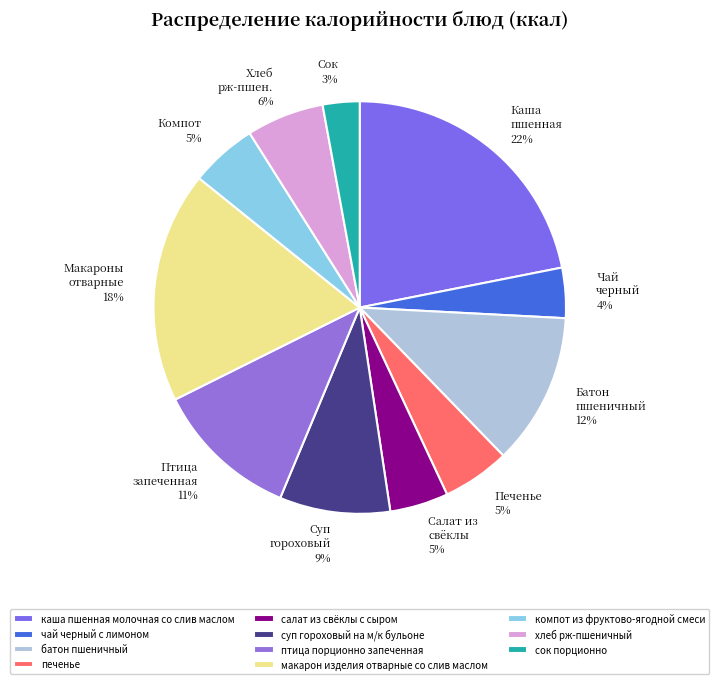

Does каша пшенная молочная со слив маслом represent more than half of the total?

No